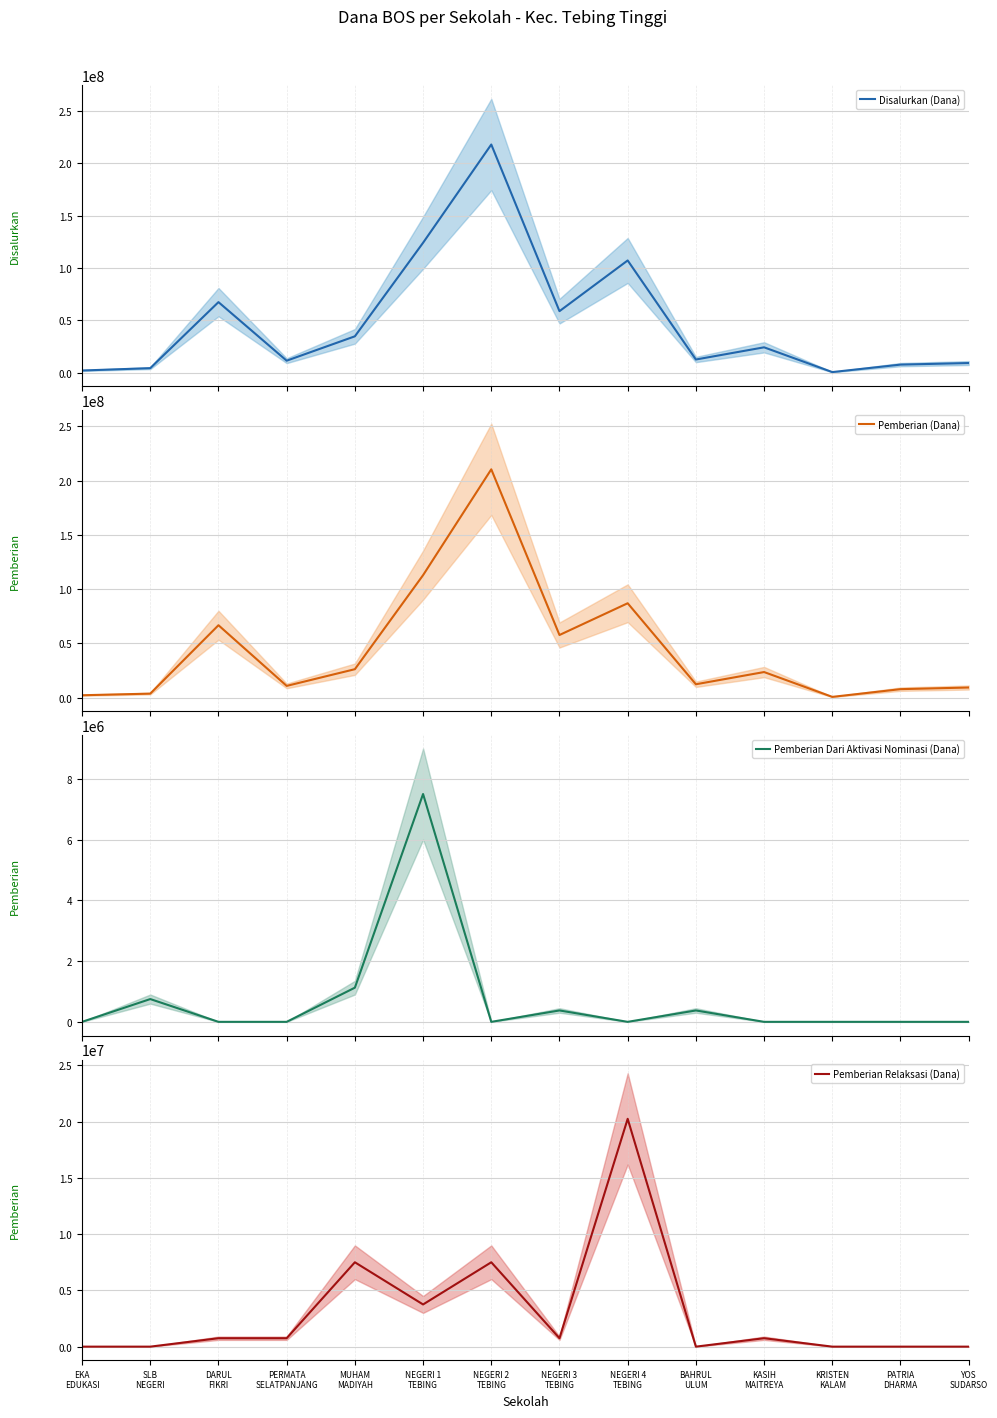

Where is the first local maximum for Pemberian Relaksasi (Dana)?

MUHAM
MADIYAH